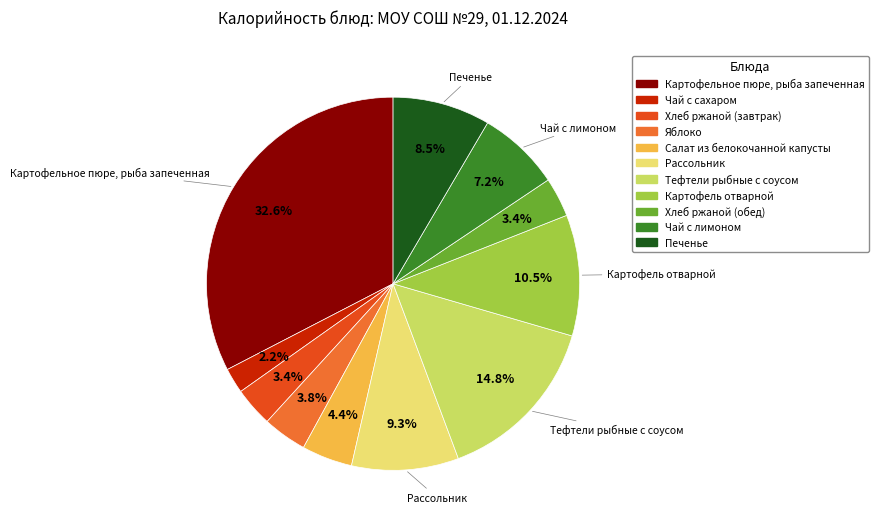

Count the number of slices in the pie.

11